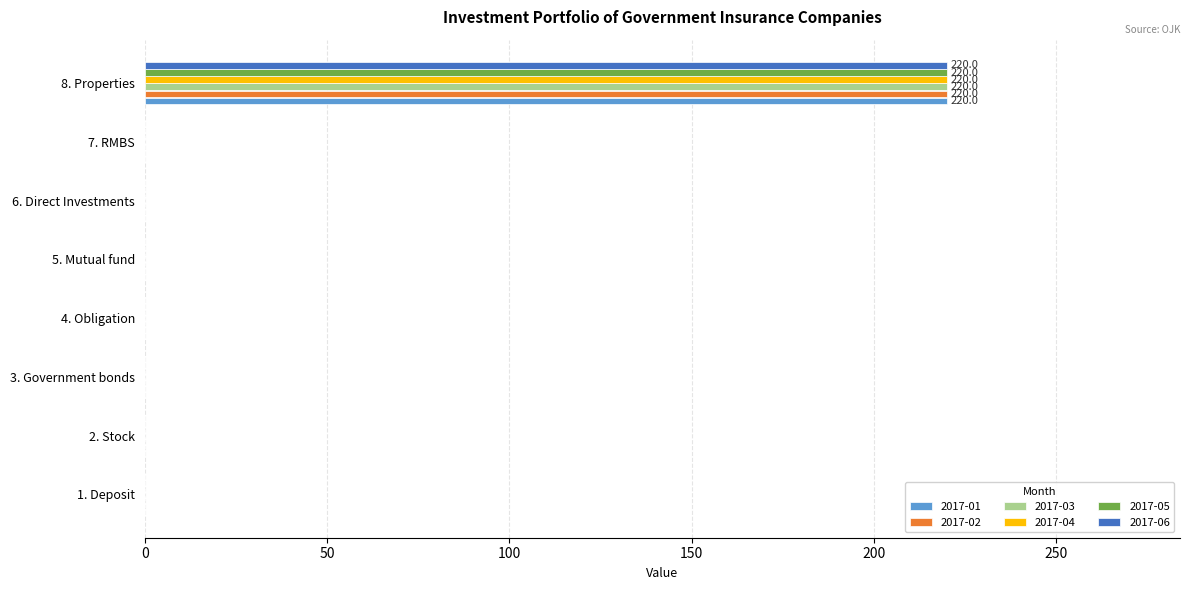

What are all the series names shown in the legend?

2017-01, 2017-02, 2017-03, 2017-04, 2017-05, 2017-06